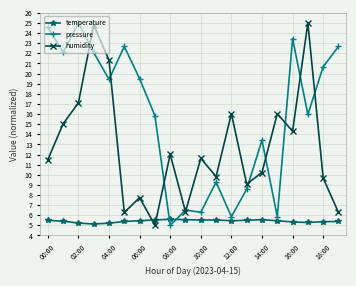

What is the value of the pressure point at the 3rd from the left?

25.0